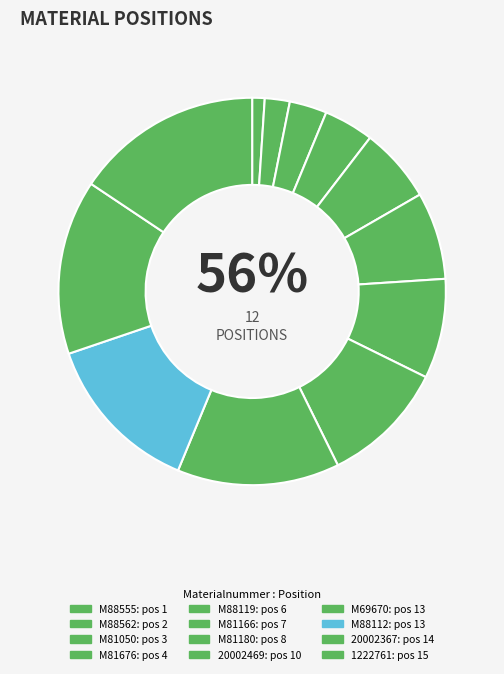

Which slice is the largest?

1222761